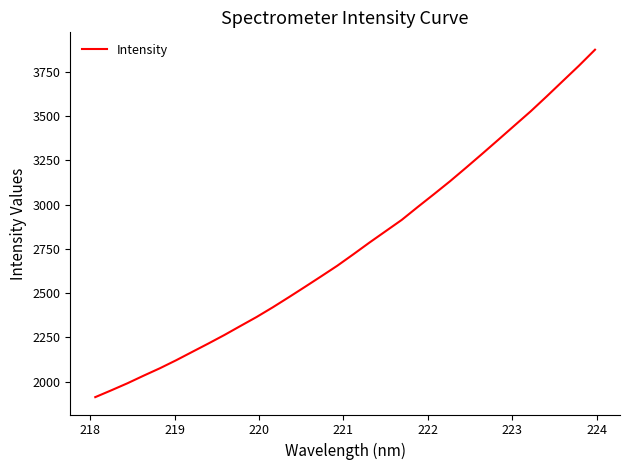

Reading left to right, extract all data points from this chart.

1912.6	1951.3	1991.1	2033.9	2075.5	2120.3	2167.7	2214.9	2263.3	2314.5	2365.1	2419.7	2476.9	2535.3	2594.5	2654.4	2719.3	2785.4	2849.4	2913.3	2986.7	3058.6	3131.8	3208.7	3287.0	3366.3	3446.3	3526.1	3610.9	3697.5	3783.9	3874.4